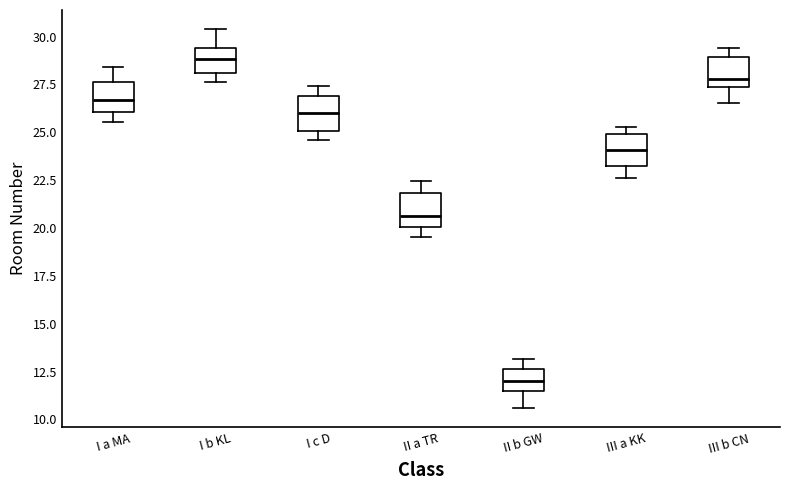

Where is the lower edge of the box for II a TR on the y-axis? The values are not printed on the chart, so give them approximately, as read against the axis.

20.0